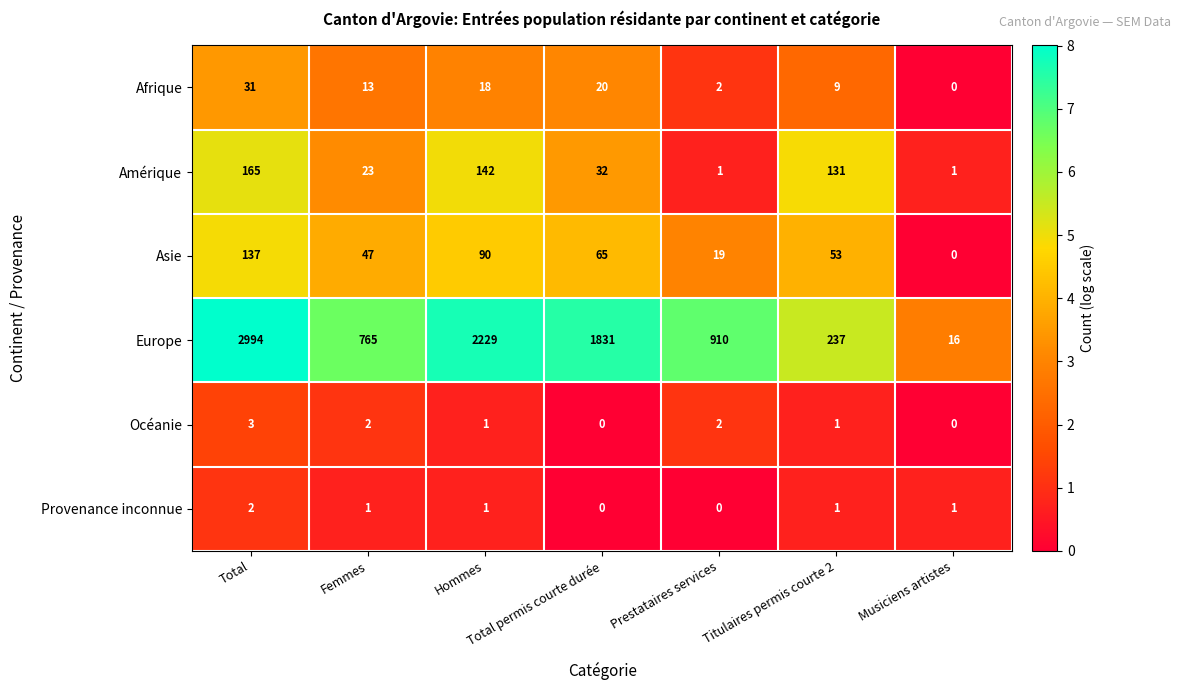

The value of Amérique at Total permis courte durée is 54. True or false?

False